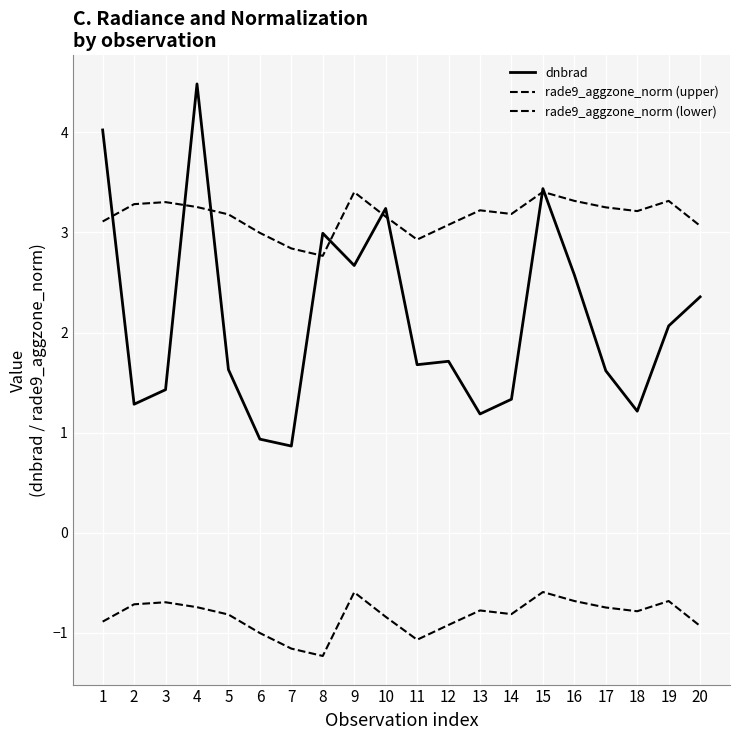

Does the chart display data point markers on the line(s)?

No